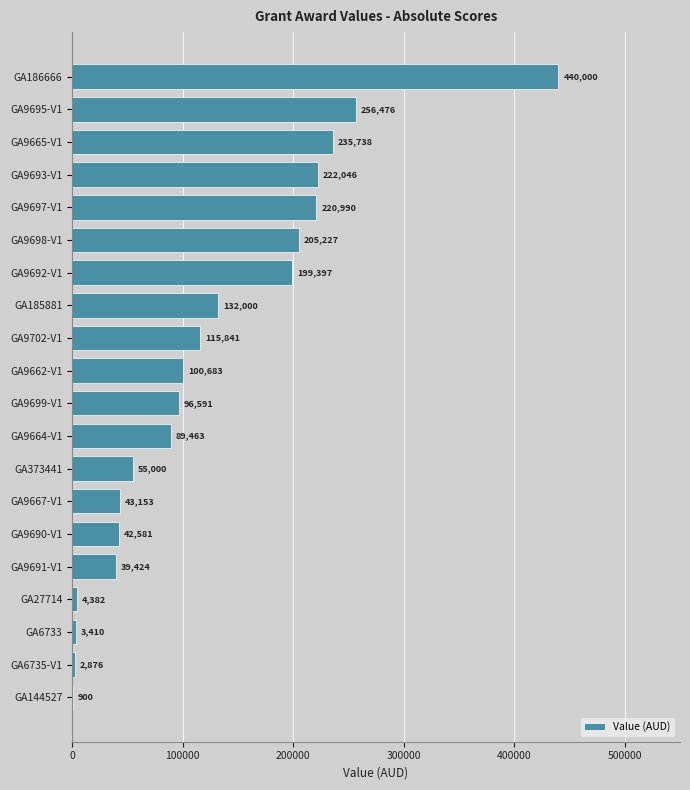

Are the bars horizontal?

Yes